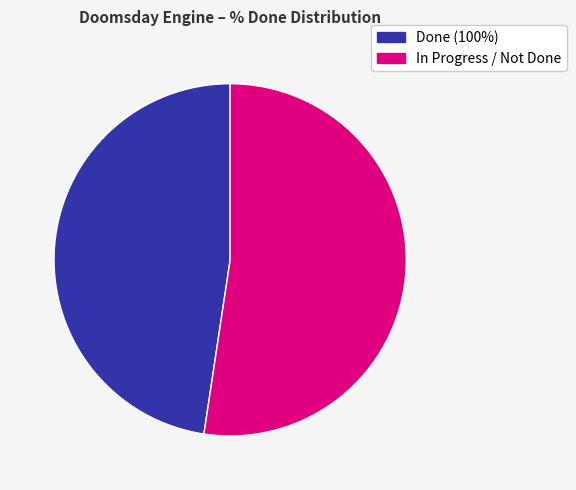

Does any single category account for the majority?

Yes